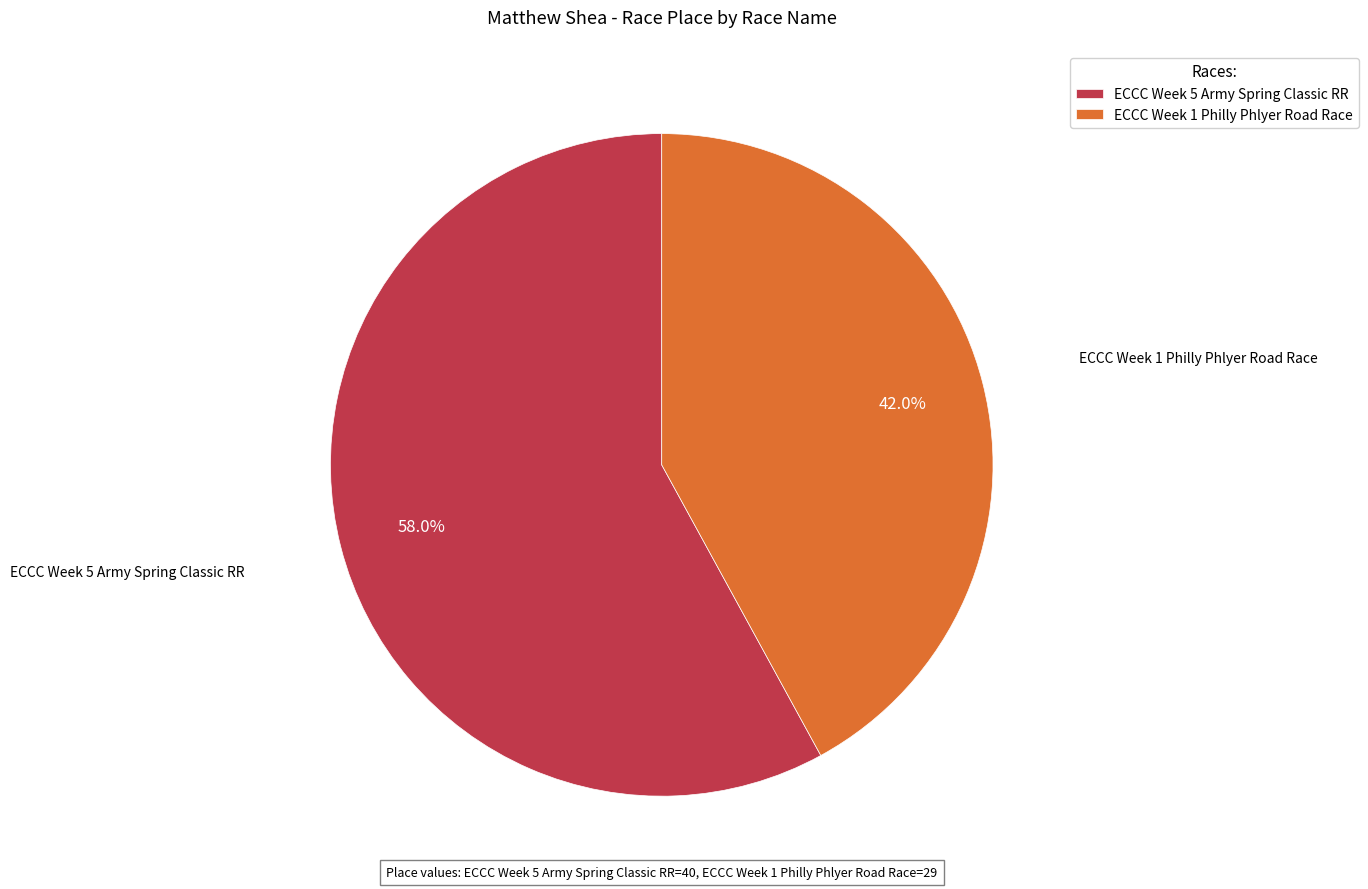

Is there a majority slice in this chart?

Yes